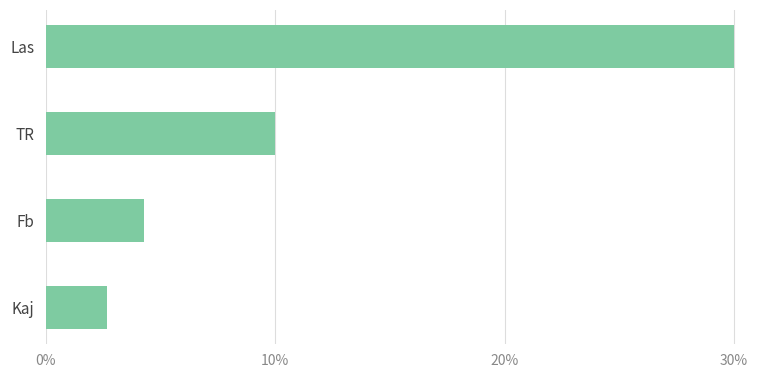

Are the bars horizontal?

Yes